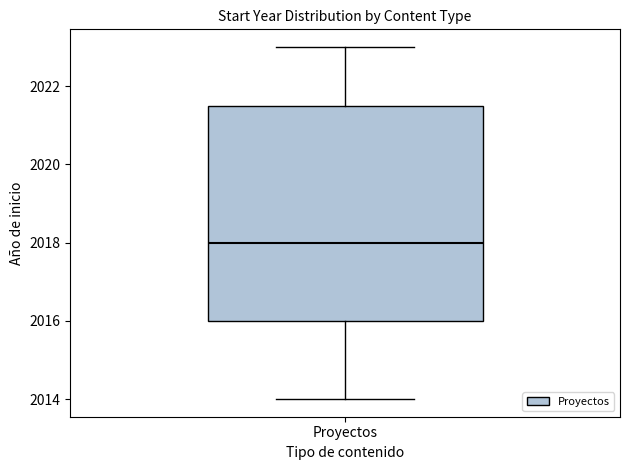

Where does the lower whisker of the box for Proyectos end on the y-axis? The values are not printed on the chart, so give them approximately, as read against the axis.

2014.0